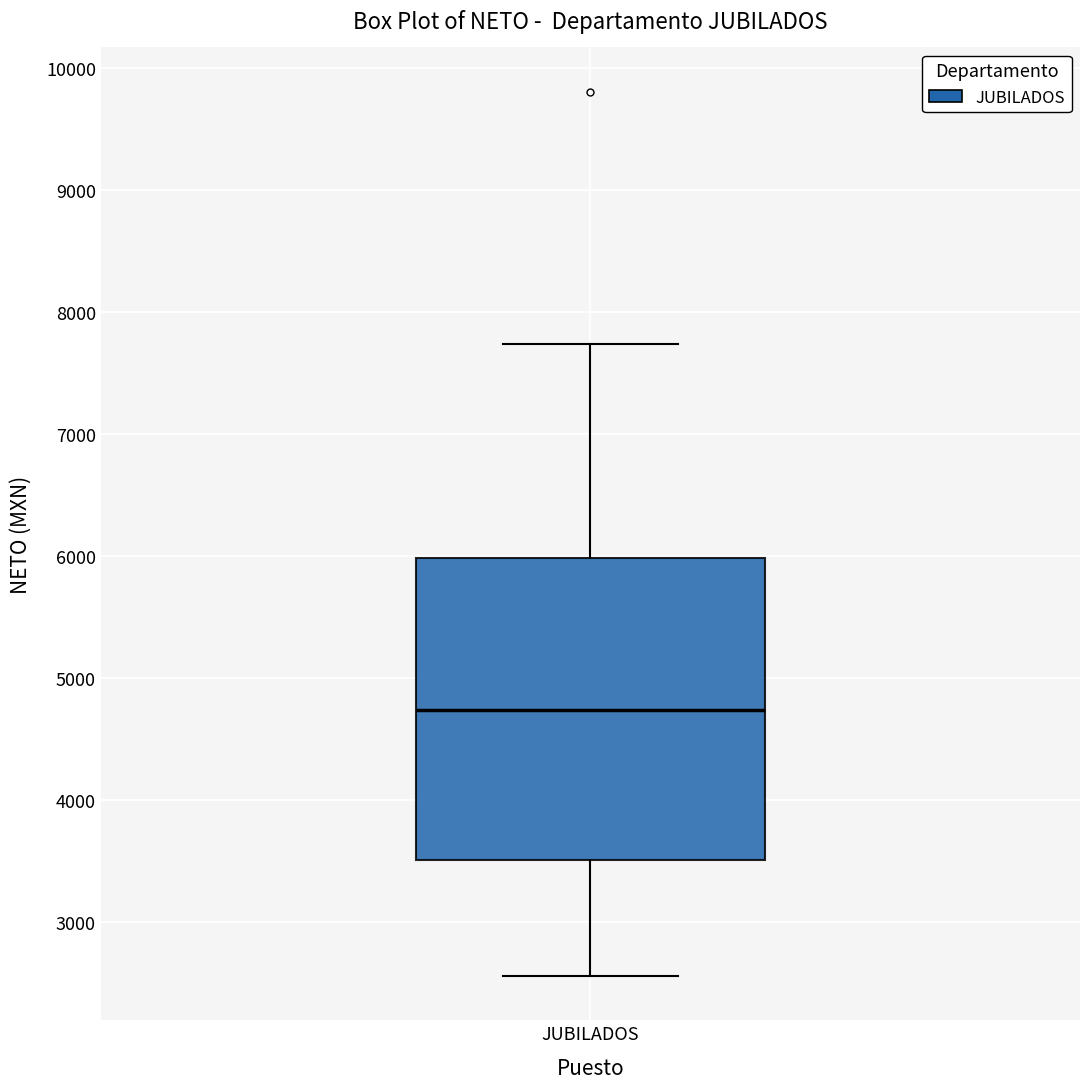

Transcribe this box plot: give where the median line is, the range the box spans, and where the two whiskers end, as read against the y-axis. The values are not printed on the chart, so give them approximately, as read against the axis.

median 4700, box 3500 to 6000, whiskers 2600 to 7700